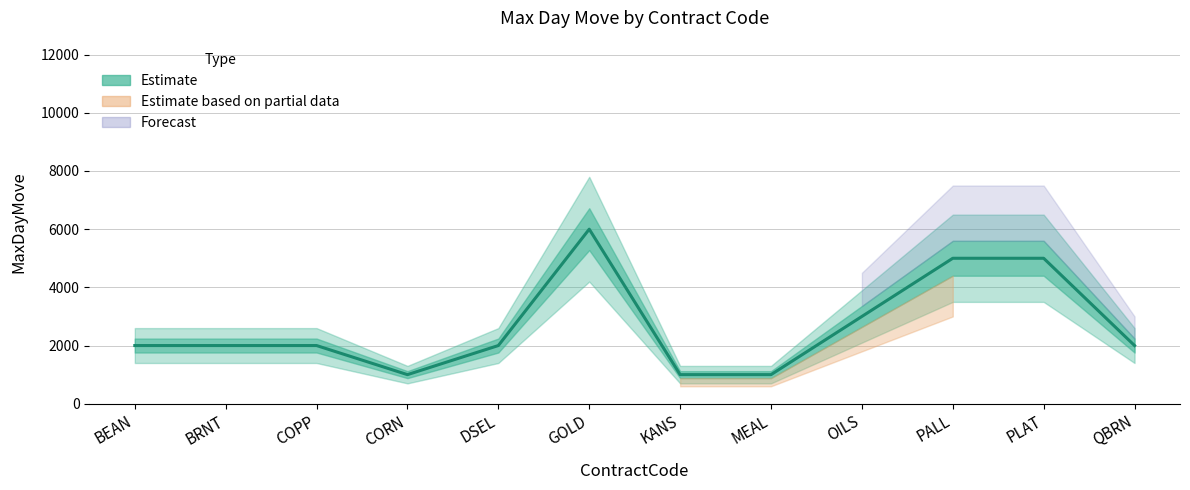

What is the minimum value shown in the chart?

1000